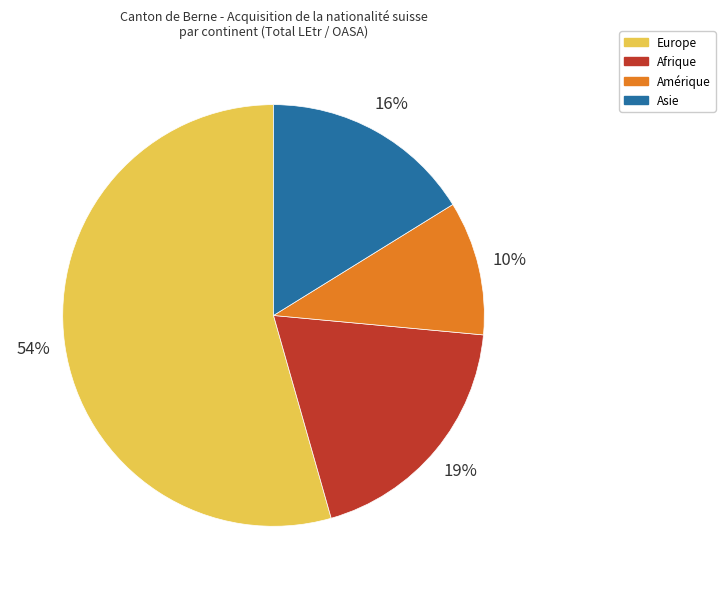

Rank the categories by value from lowest to highest.

Amérique, Asie, Afrique, Europe